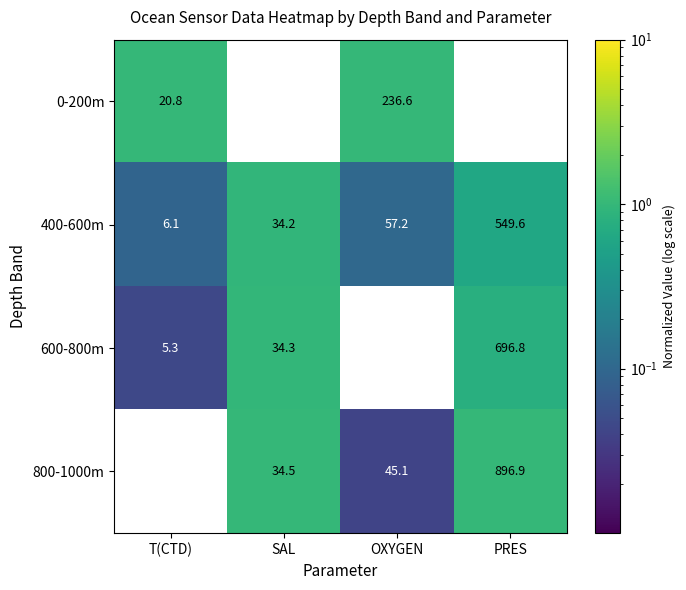

What is the average value of the 600-800m series?

193.3